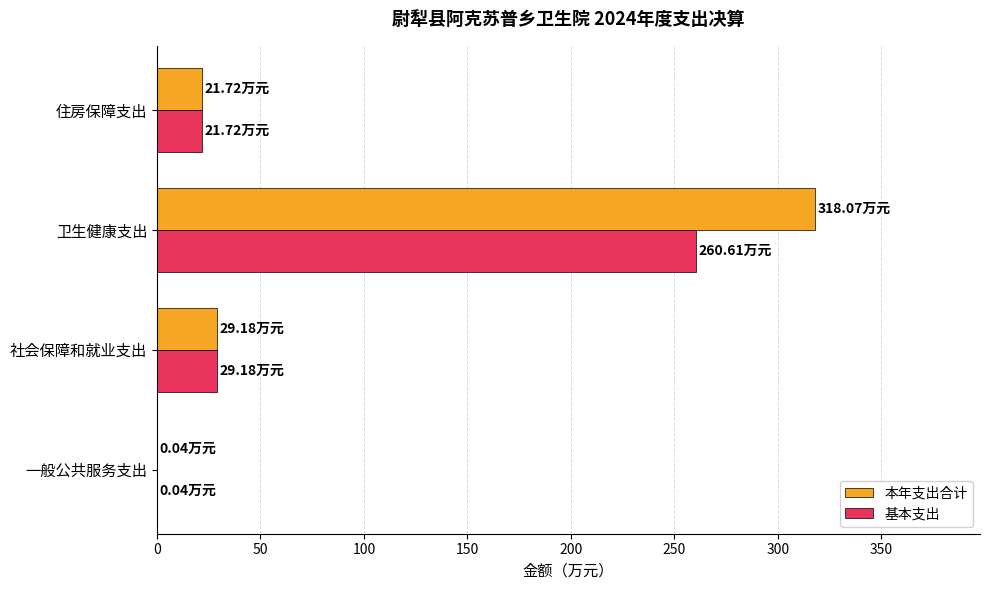

What are all the series names shown in the legend?

本年支出合计, 基本支出